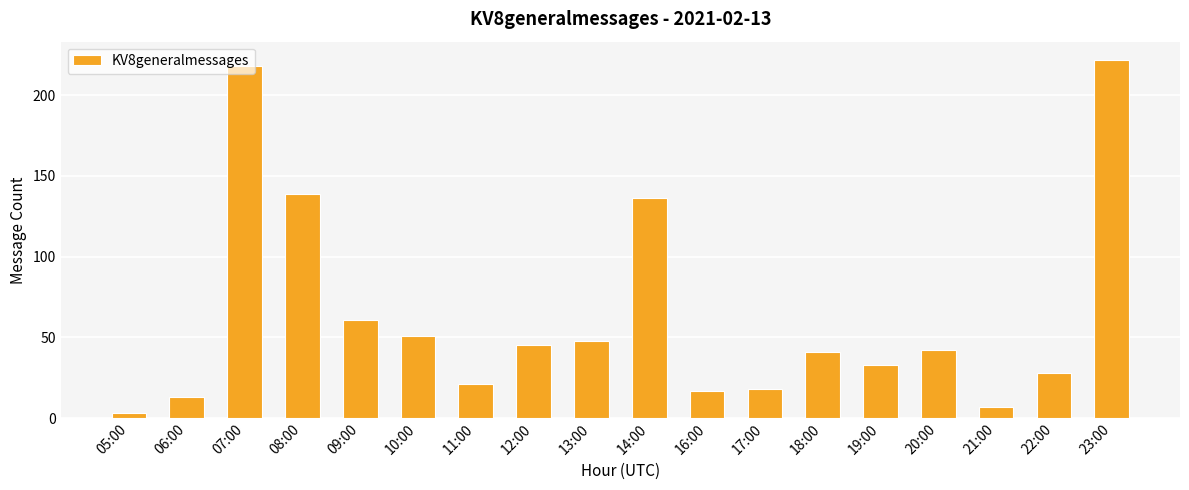

What is the value of the 7th bar from the left?

21